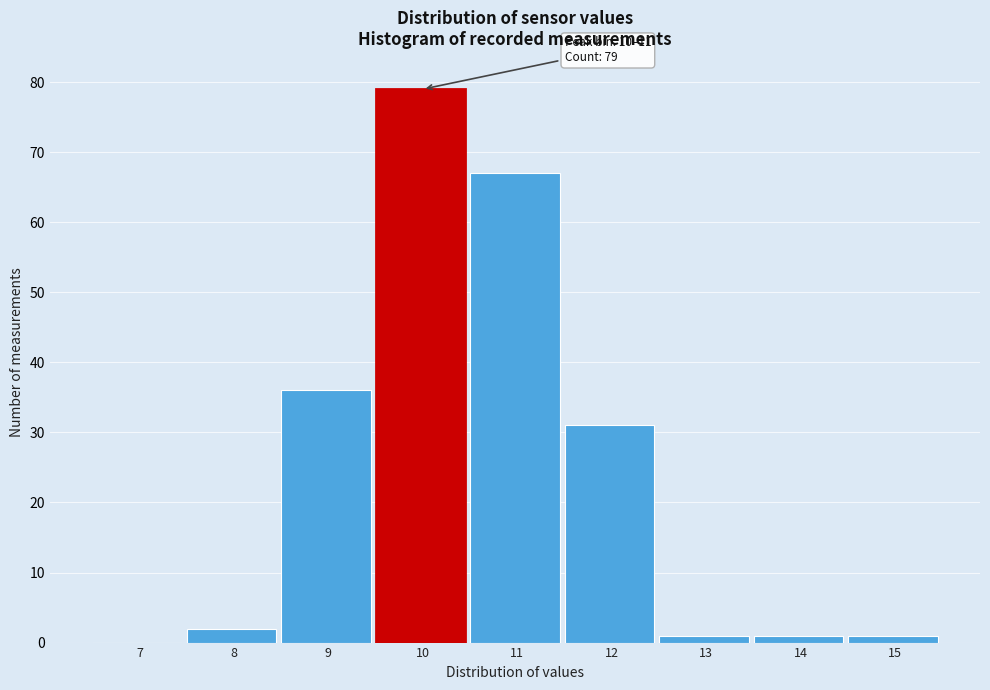

Reading left to right, list all the values displayed in this chart.

7=0	8=2	9=36	10=79	11=67	12=31	13=1	14=1	15=1